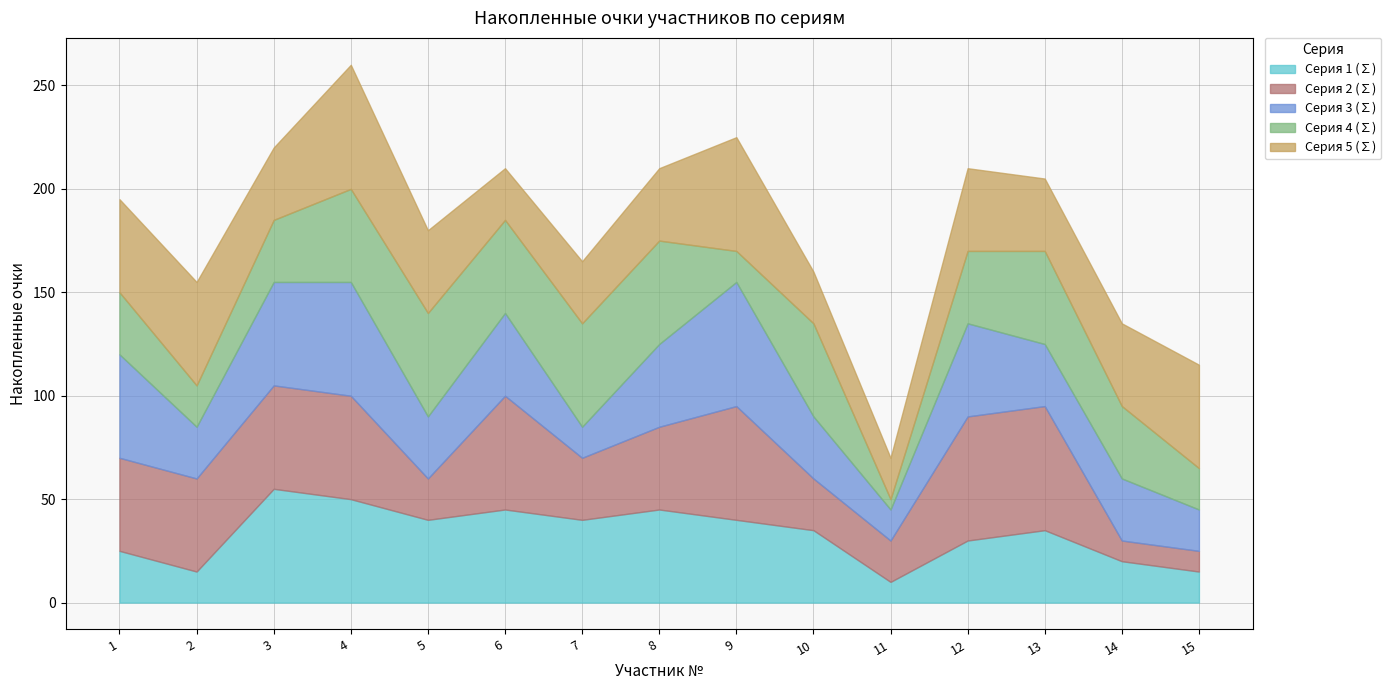

Is it true that Серия 4 (∑) equals 185 at 6?

True